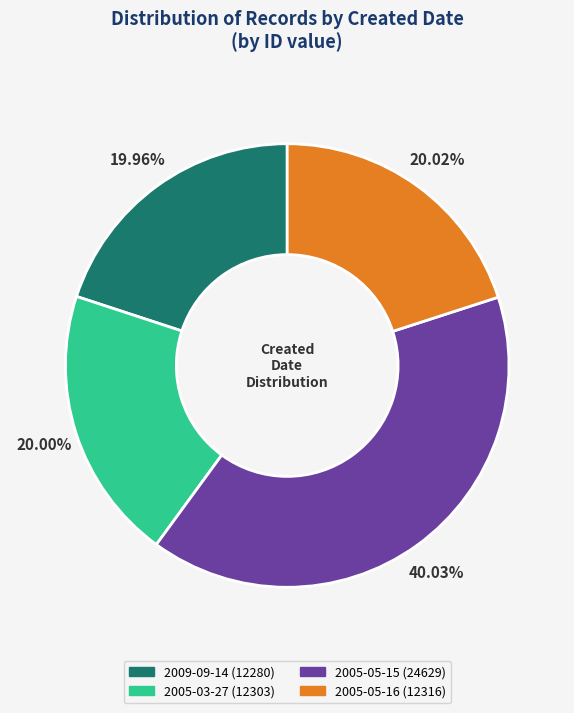

Is there a majority slice in this chart?

No